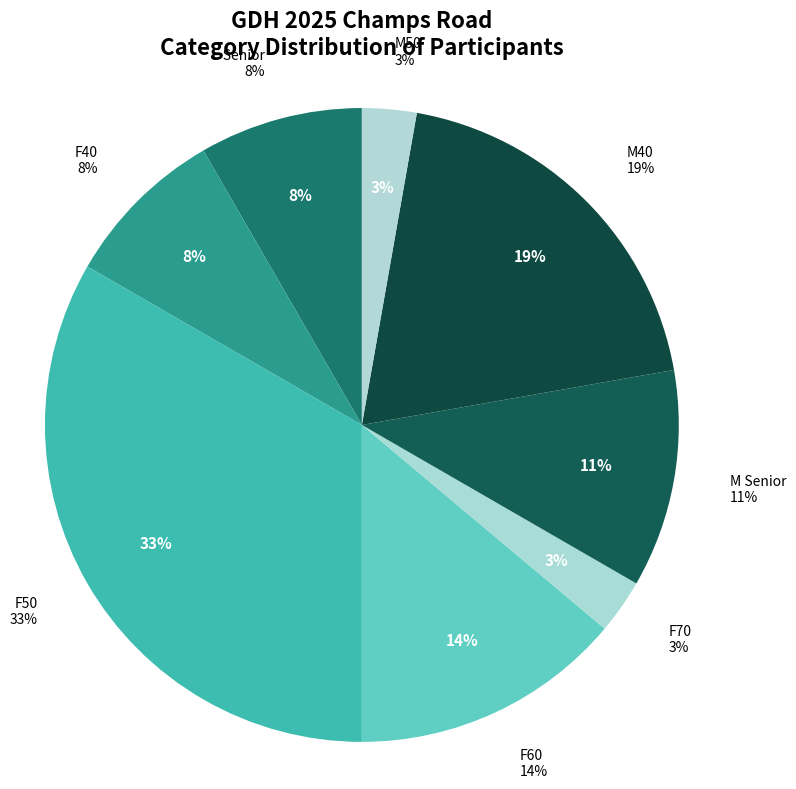

What is the ratio of the value at F70 to the value at F60?

0.2